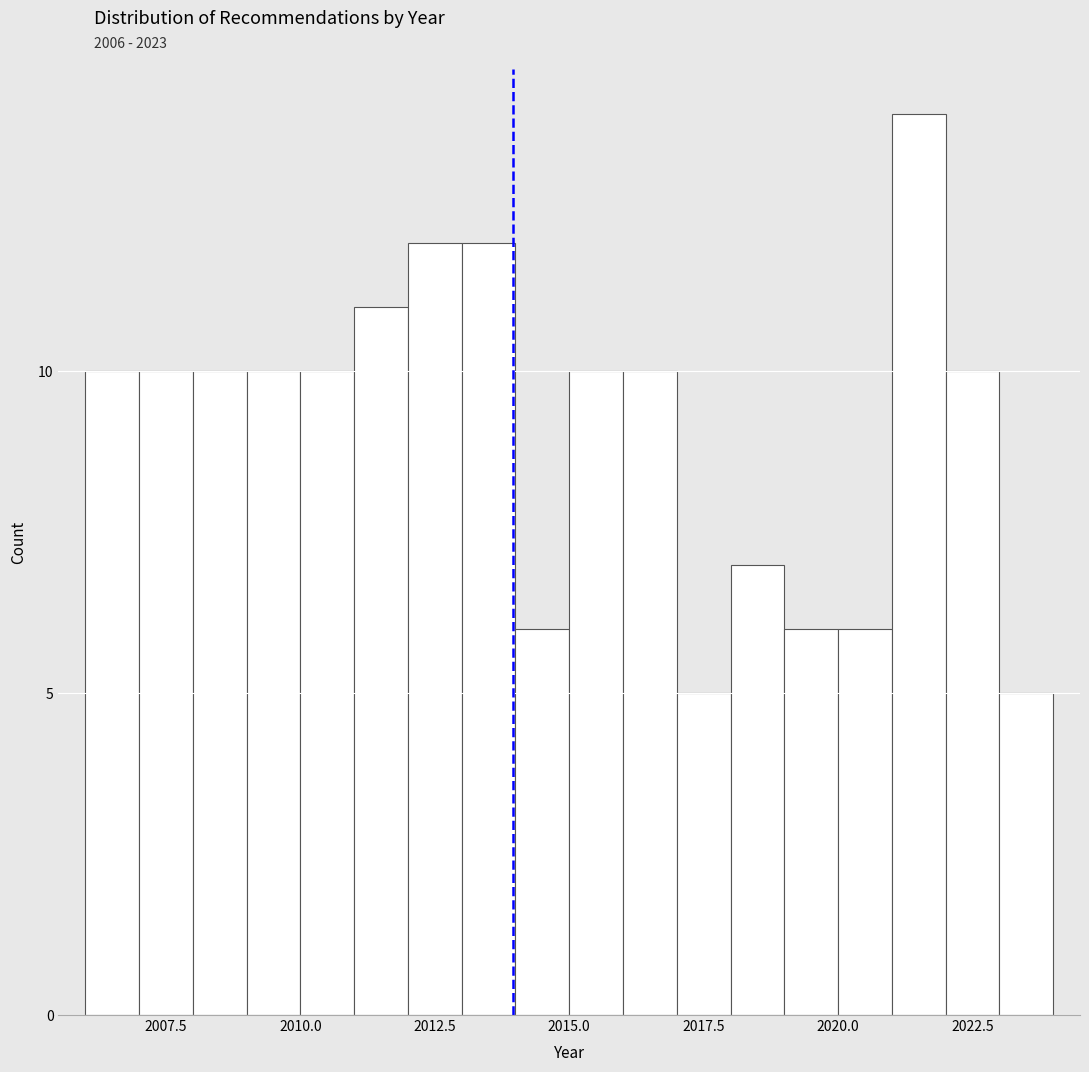

Around what value on the x-axis is the tallest bar? Give the approximate position of its centre, as read against the axis.

2021.5